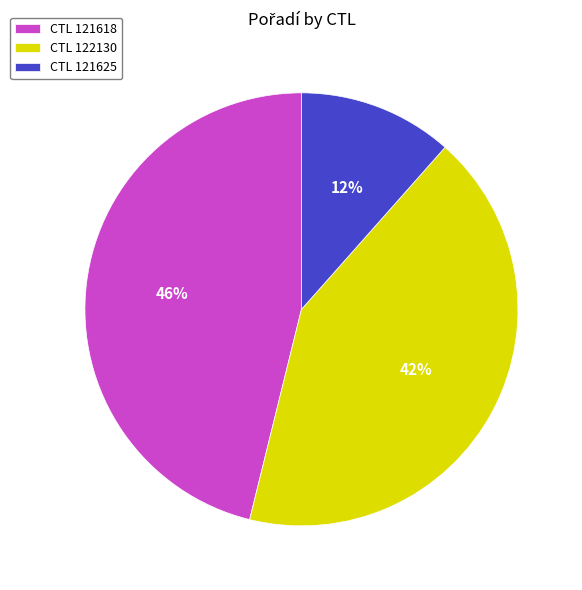

Is the sum of CTL 121625 and CTL 121618 greater than half?

Yes